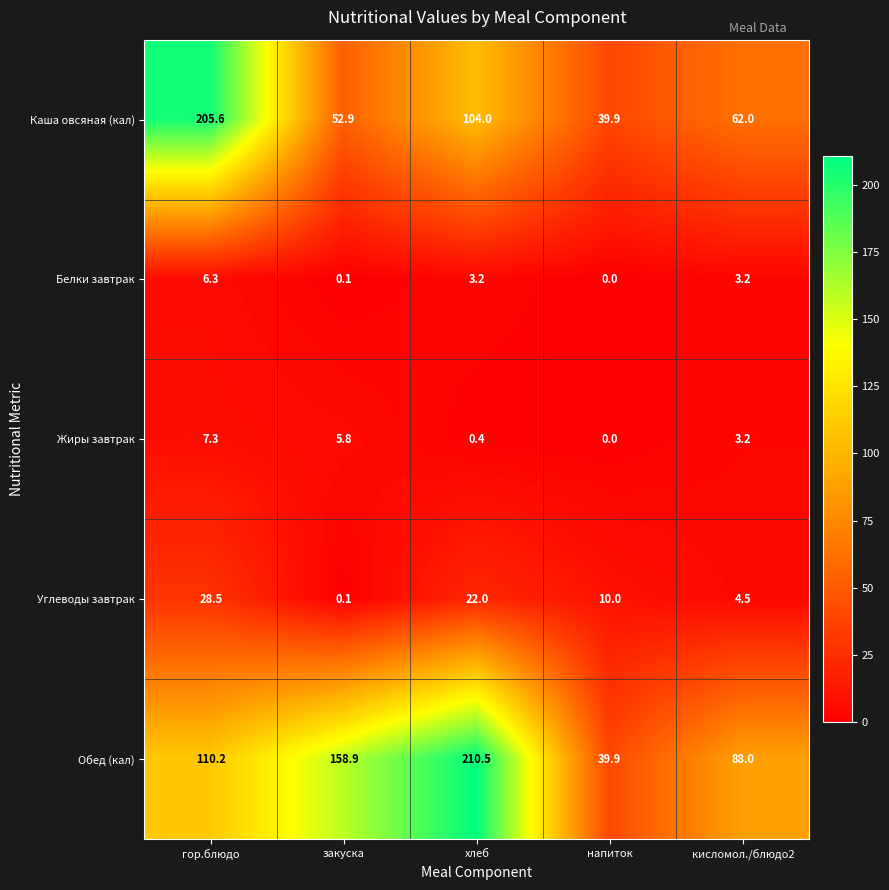

What value does the Белки завтрак series have at хлеб?

3.2